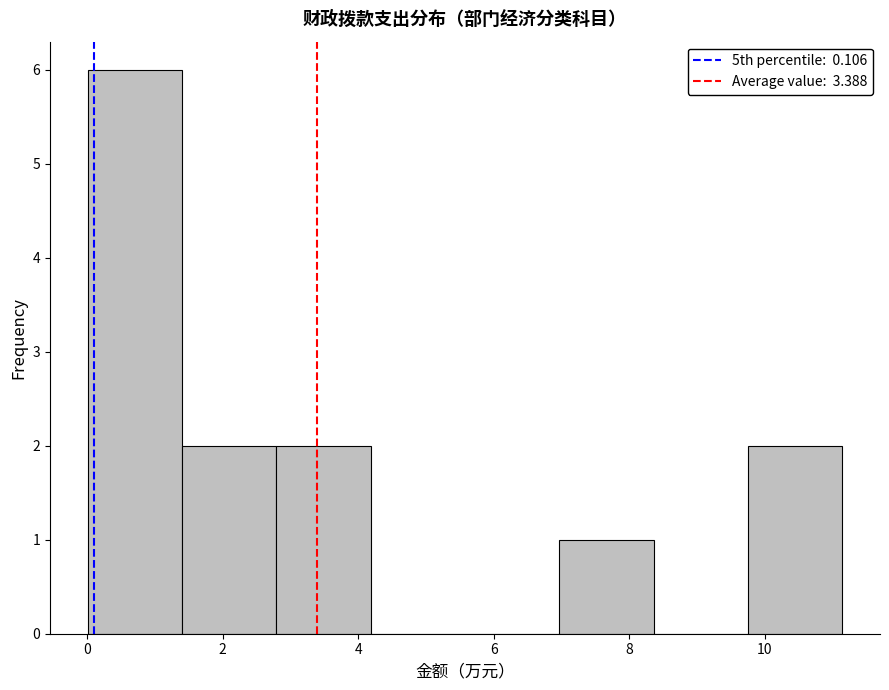

Reading left to right, list every bar in this chart as the range it spans on the x-axis followed by its height. Neither the bar edges nor the heights are printed on the chart, so give them approximately, as read against the axes.

0.0 to 1.4: 6
1.4 to 2.8: 2
2.8 to 4.2: 2
4.2 to 5.6: 0
5.6 to 7.0: 0
7.0 to 8.4: 1
8.4 to 9.8: 0
9.8 to 11.2: 2